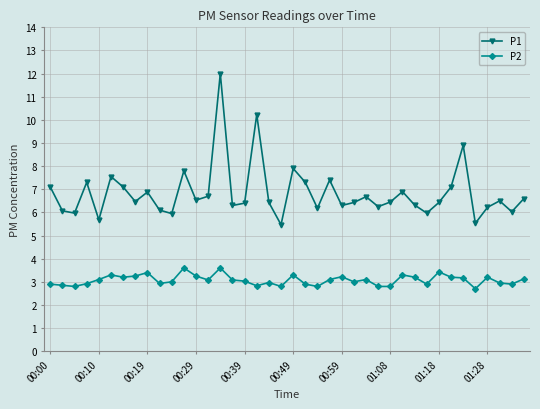

Rank the series by their maximum value, from highest to lowest.

P1, P2